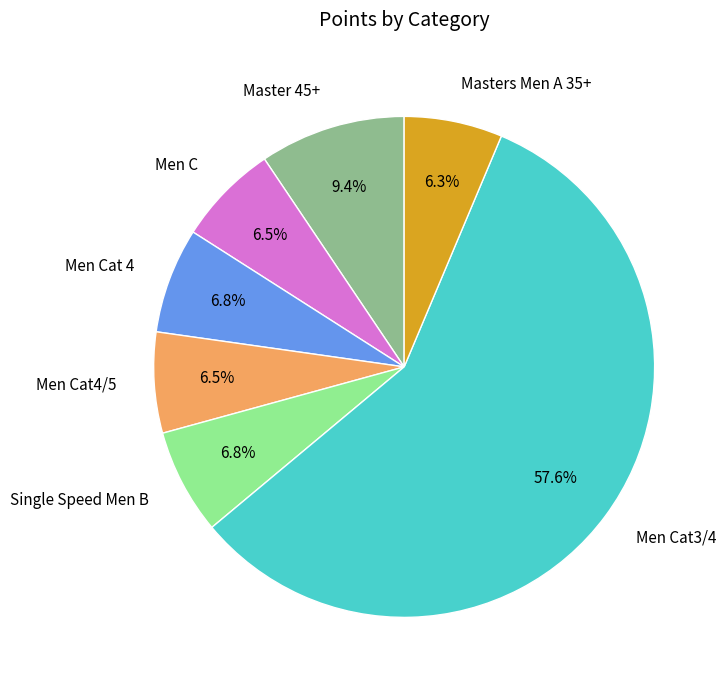

Is there a majority slice in this chart?

Yes